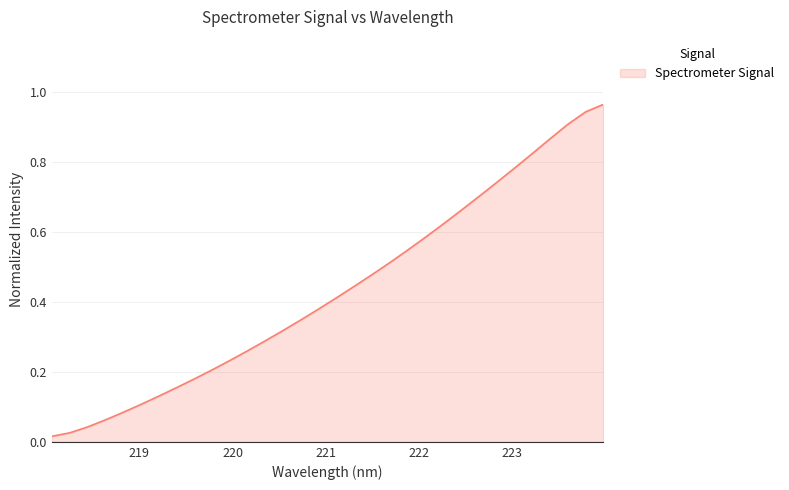

How many lines are shown in the chart?

1